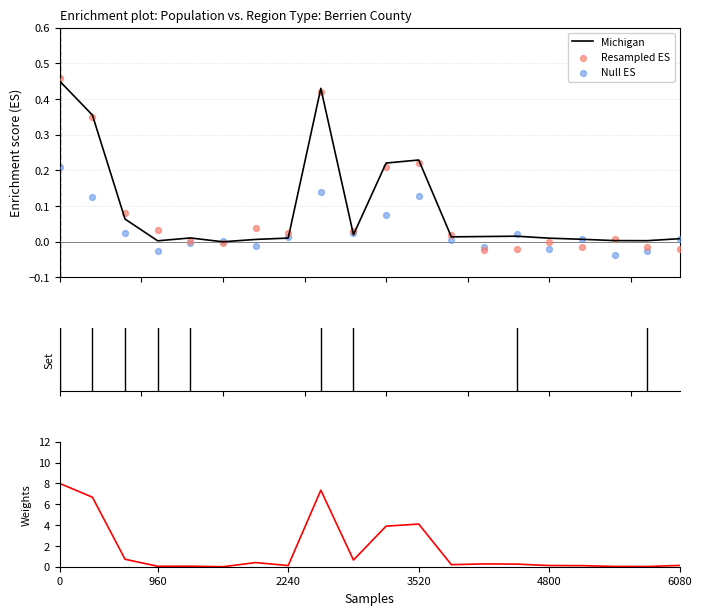

Which series contains the highest Y value?

This Area